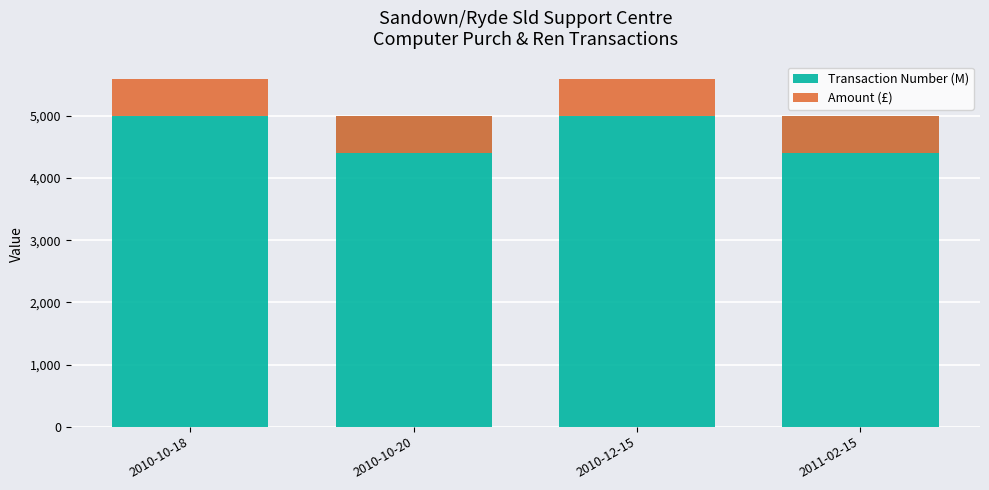

How many data points does each series have?

4